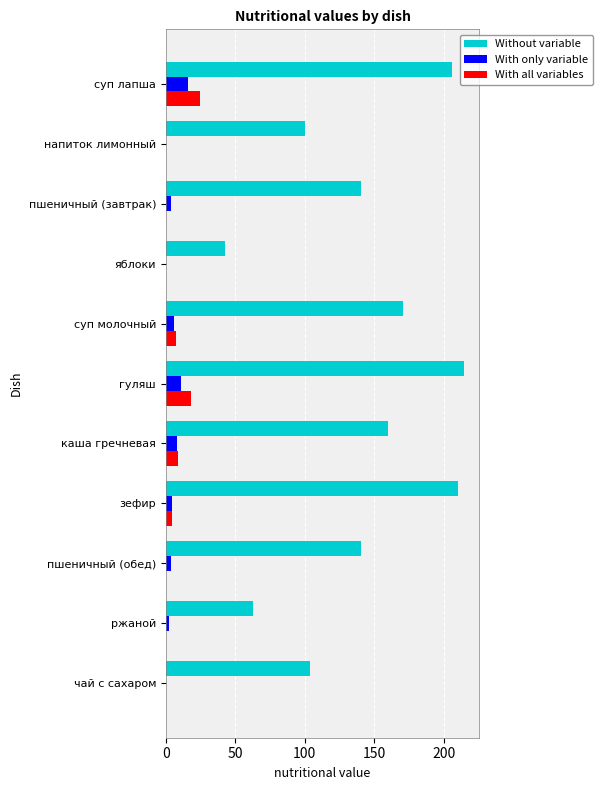

Which series has the largest total across all categories?

Without variable